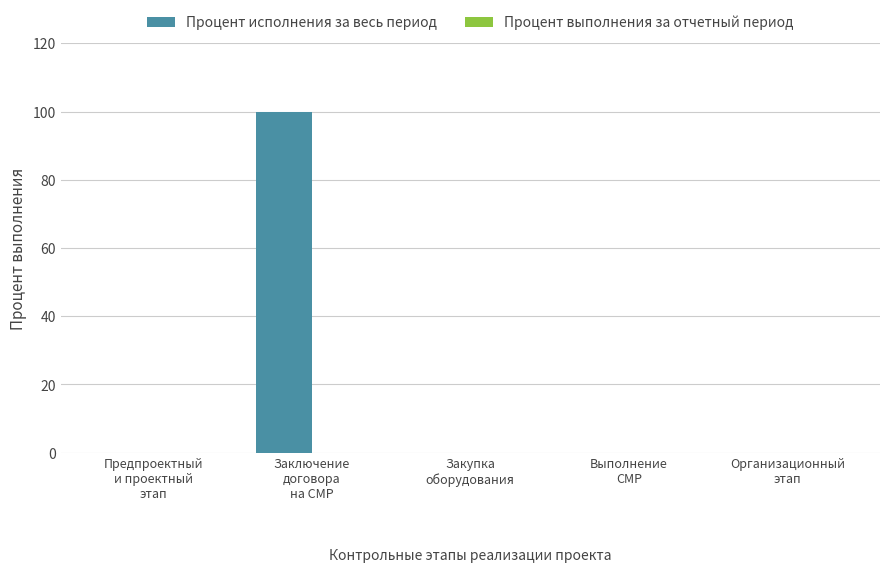

What is the sum of all values?

100